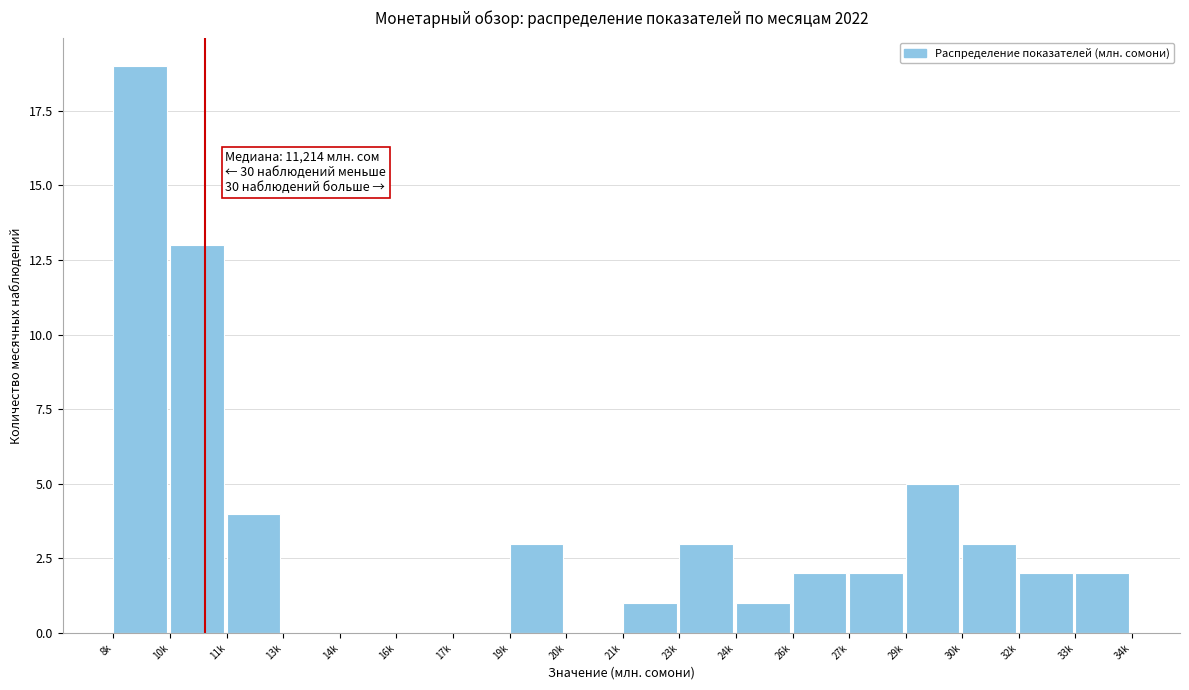

Reading left to right, extract all data points from this chart.

8k=19	10k=13	11k=4	13k=0	14k=0	16k=0	17k=0	19k=3	20k=0	21k=1	23k=3	24k=1	26k=2	27k=2	29k=5	30k=3	32k=2	33k=2